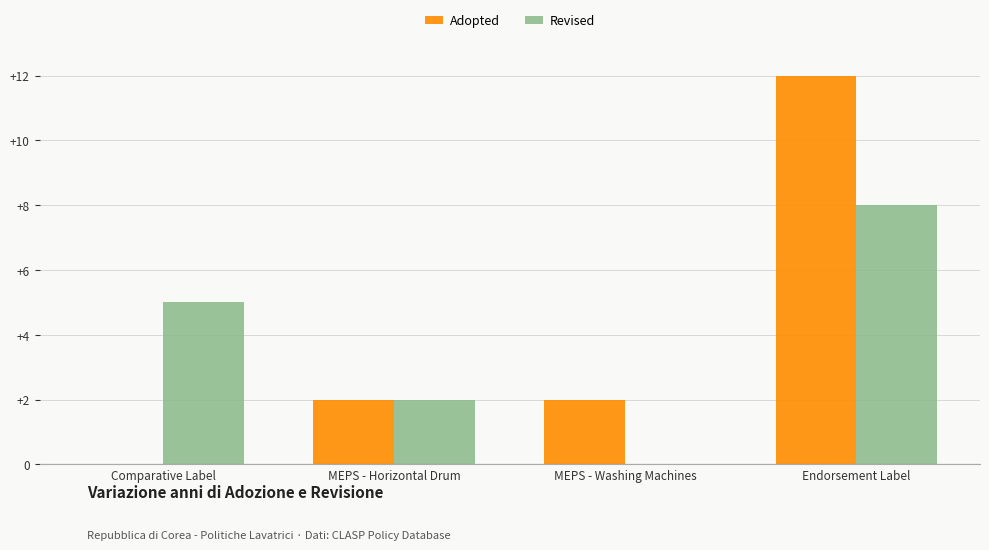

What is the total value across all series at Comparative Label?

5